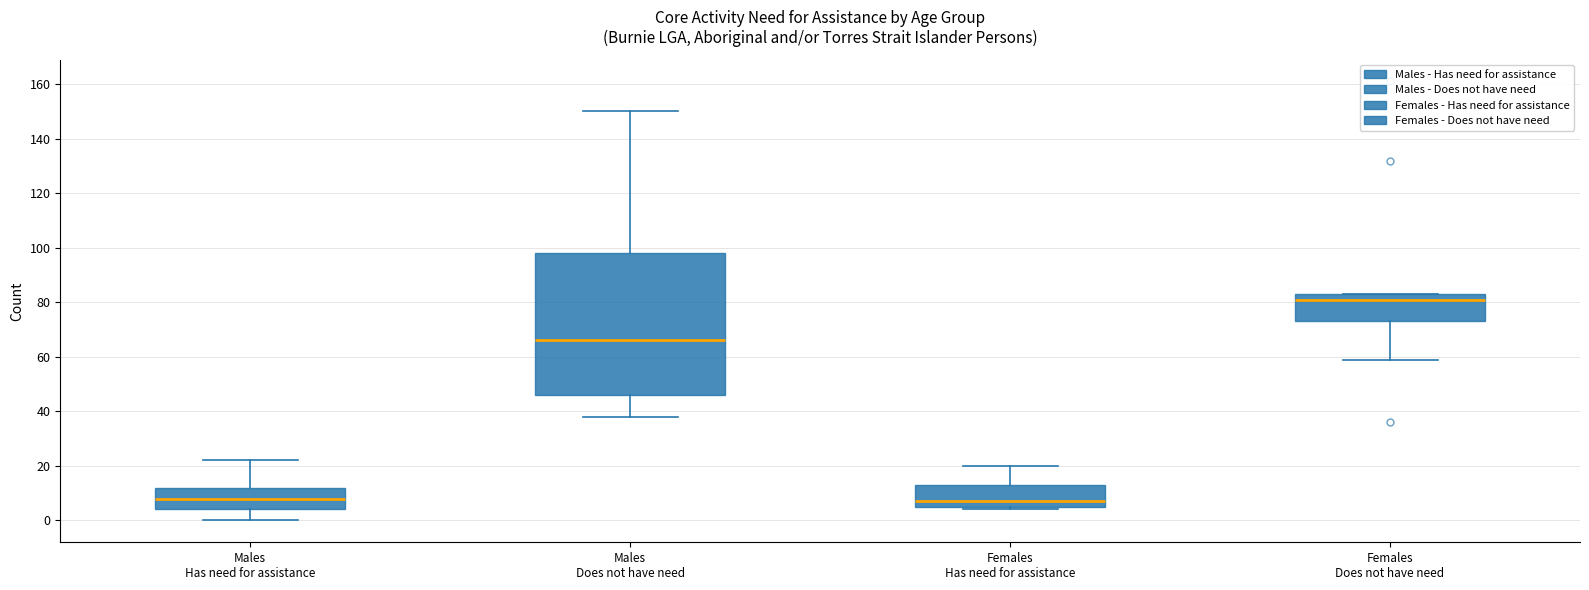

Where is the lower edge of the box for Males Has need for assistance on the y-axis? The values are not printed on the chart, so give them approximately, as read against the axis.

4